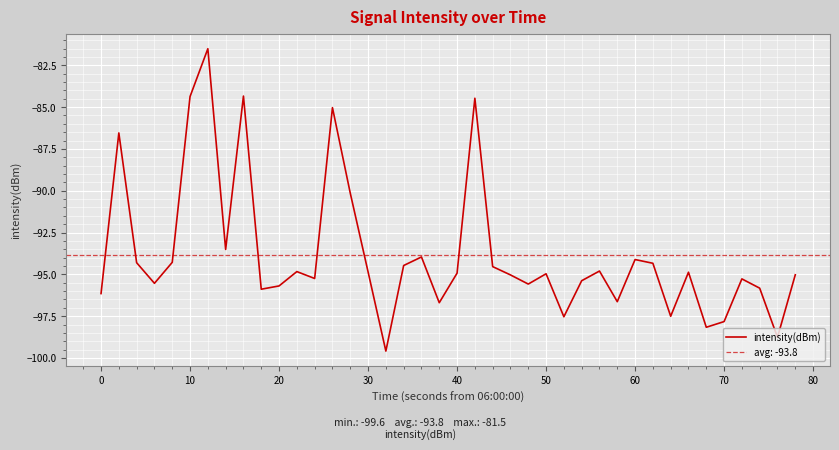

What is the average value?

-93.8